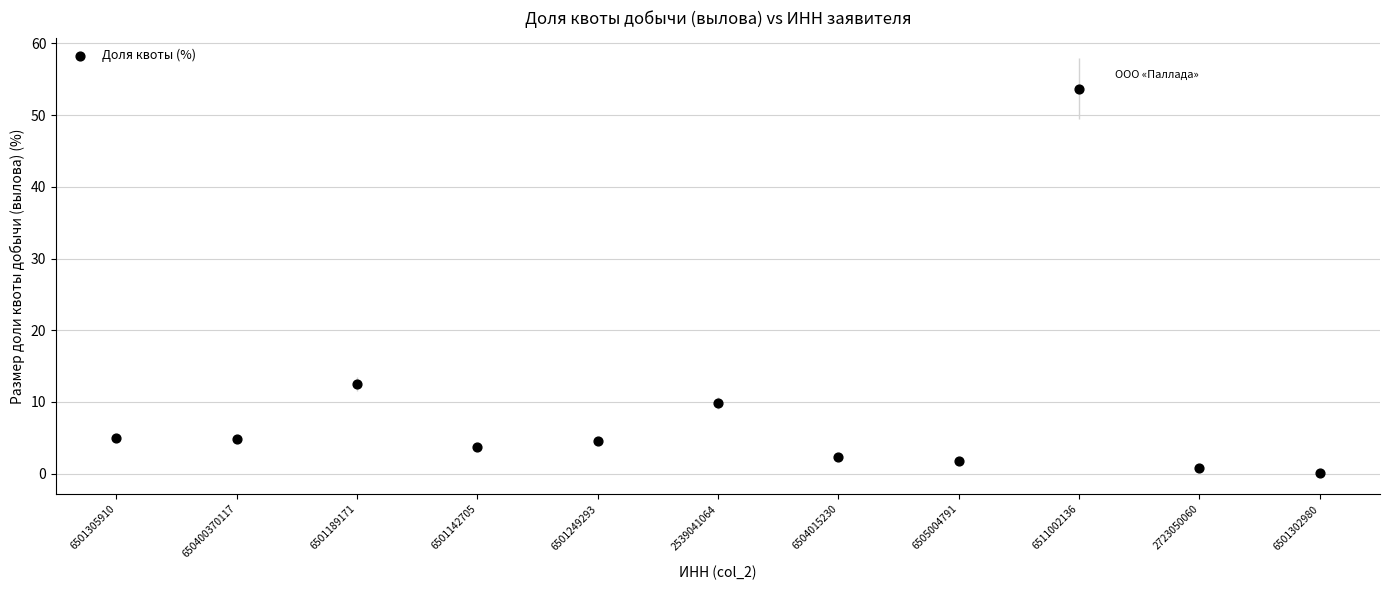

What Y value in the scatter plot is closest to 26?

12.5